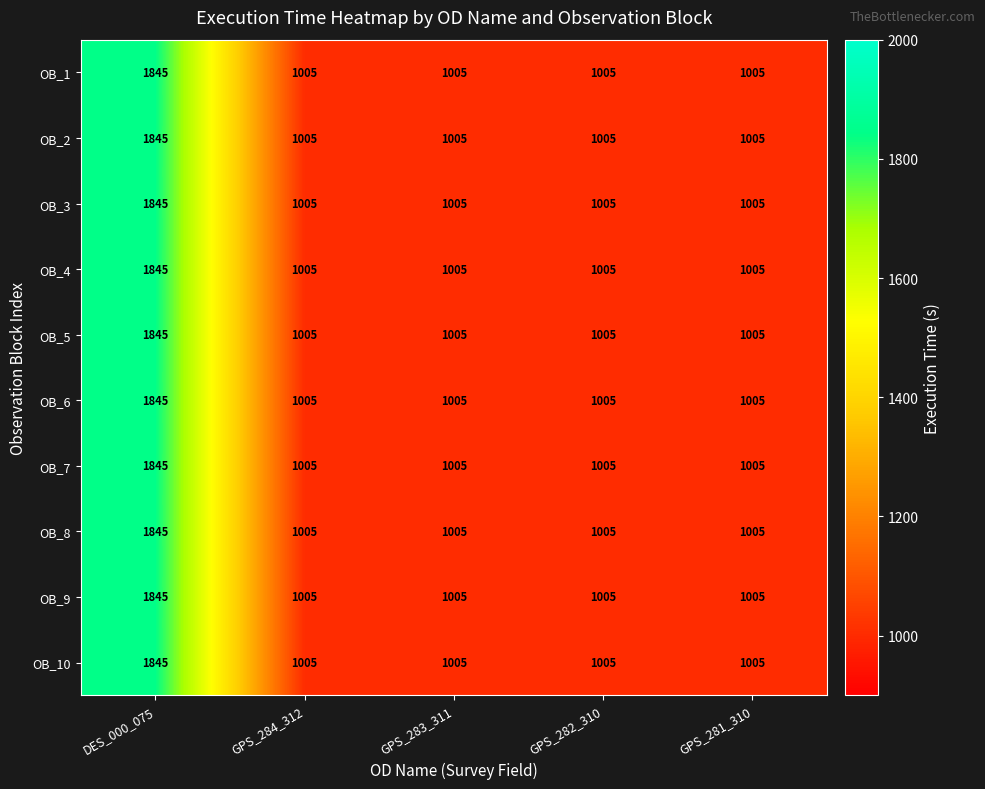

What is the difference between the maximum and minimum values in the OB_10 series?

840